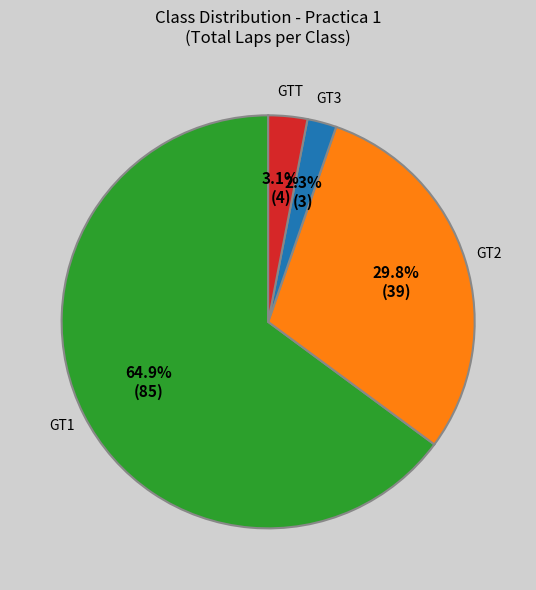

Do GT2 and GT3 together represent more than half of the pie?

No